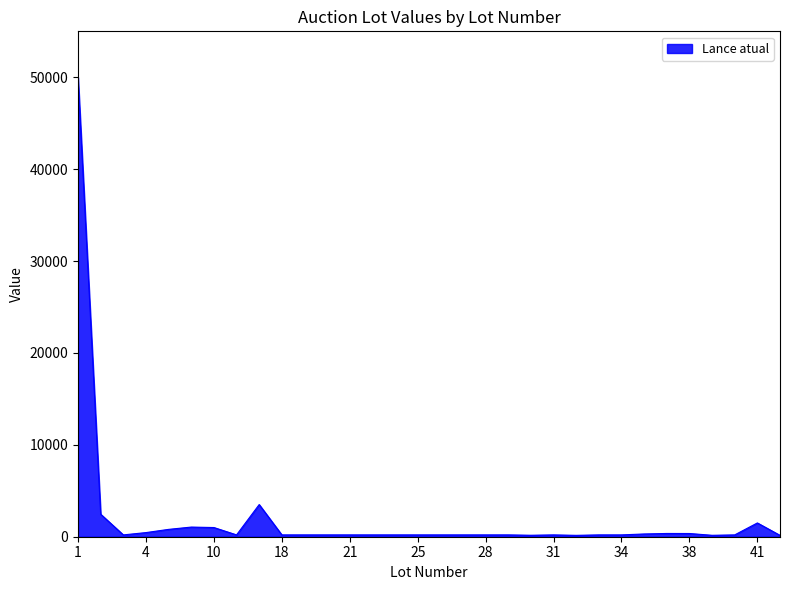

What is the greatest value displayed?

50000